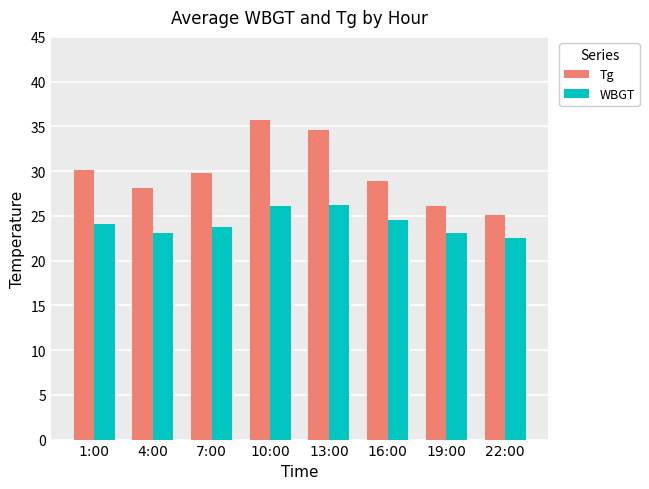

Is the value of WBGT at 22:00 greater than the value of Tg at 1:00?

No